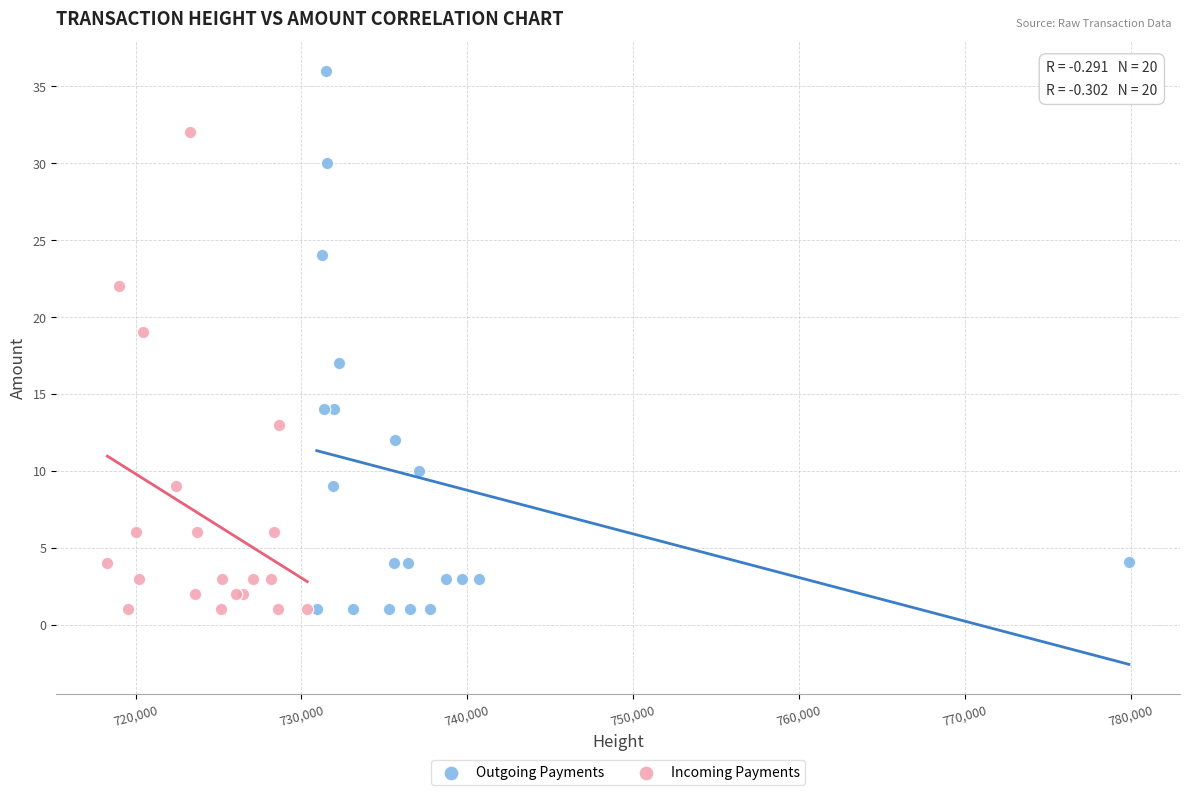

Which series reaches the maximum Y coordinate?

Outgoing Payments